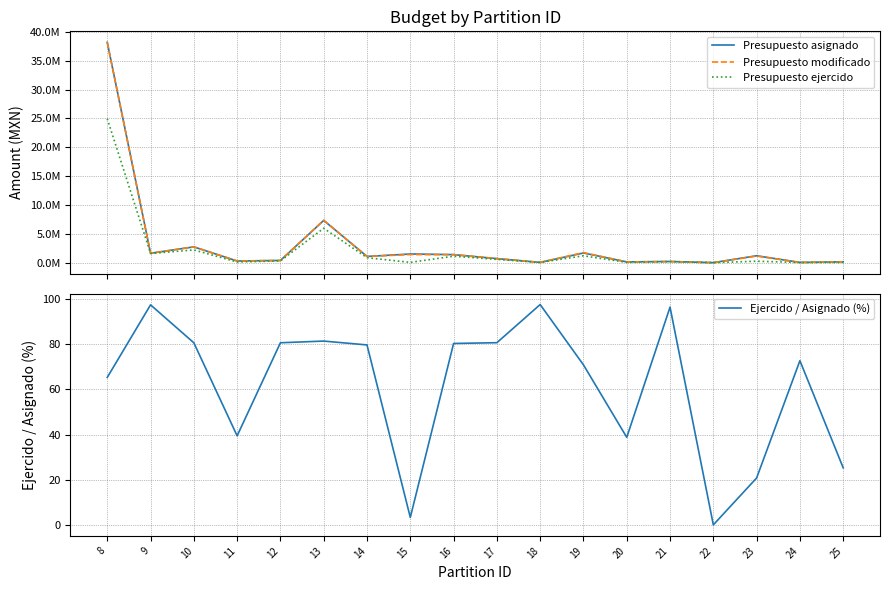

Which label corresponds to the largest value in the chart?

8